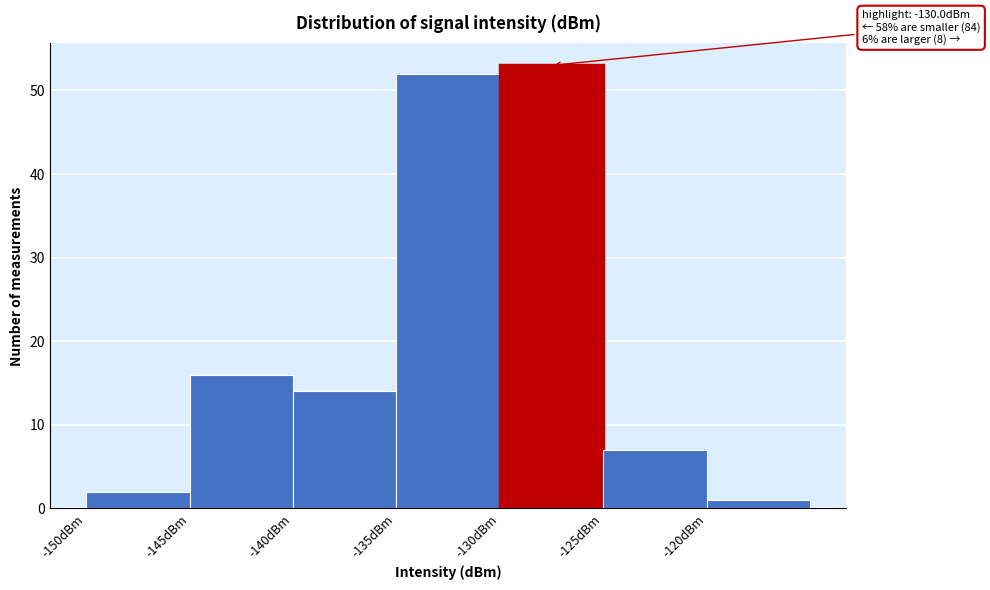

Over which range of the x-axis is the bar tallest?

-130 to -125